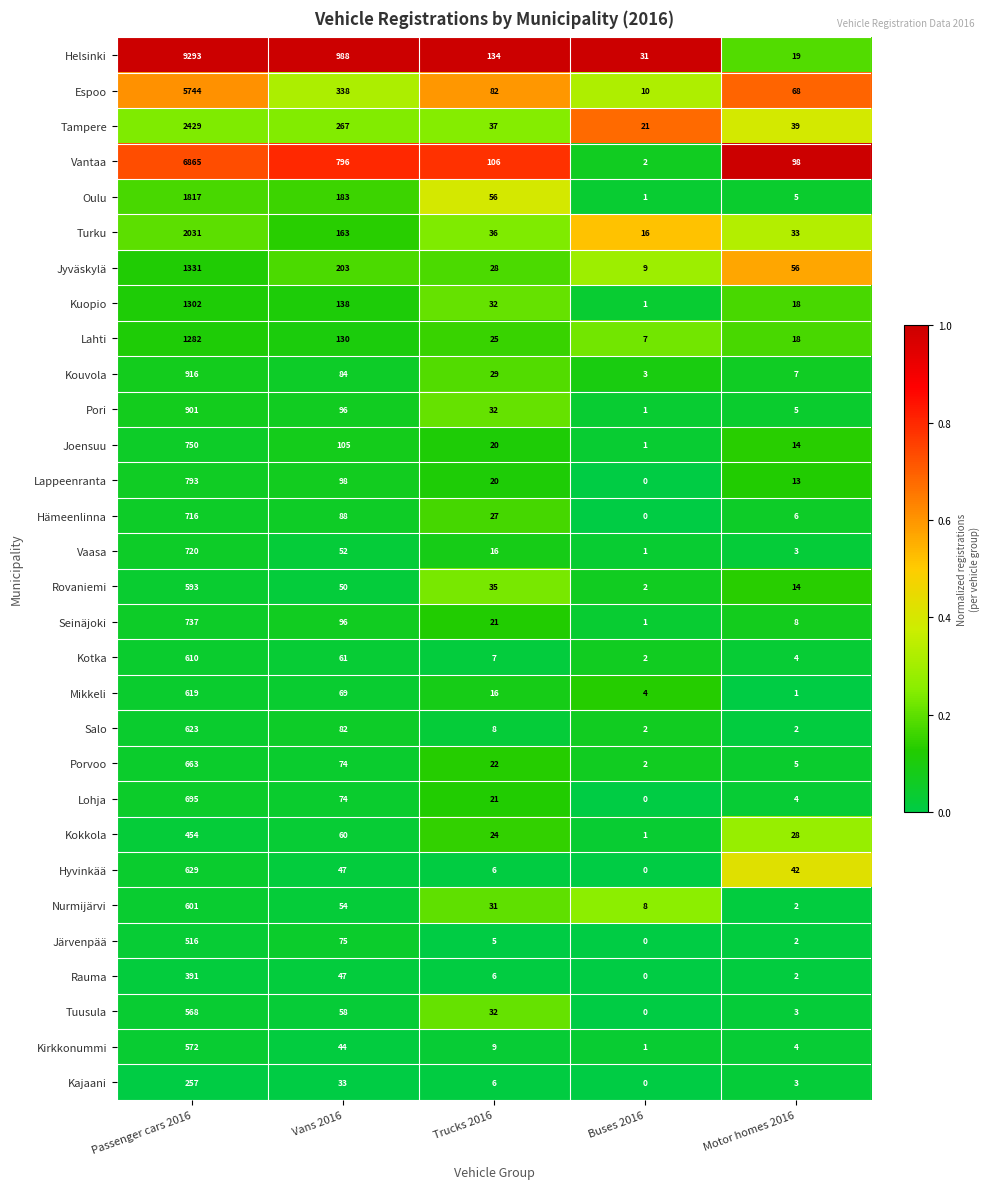

True or false: Kotka has a value of 0 at Buses 2016.

False